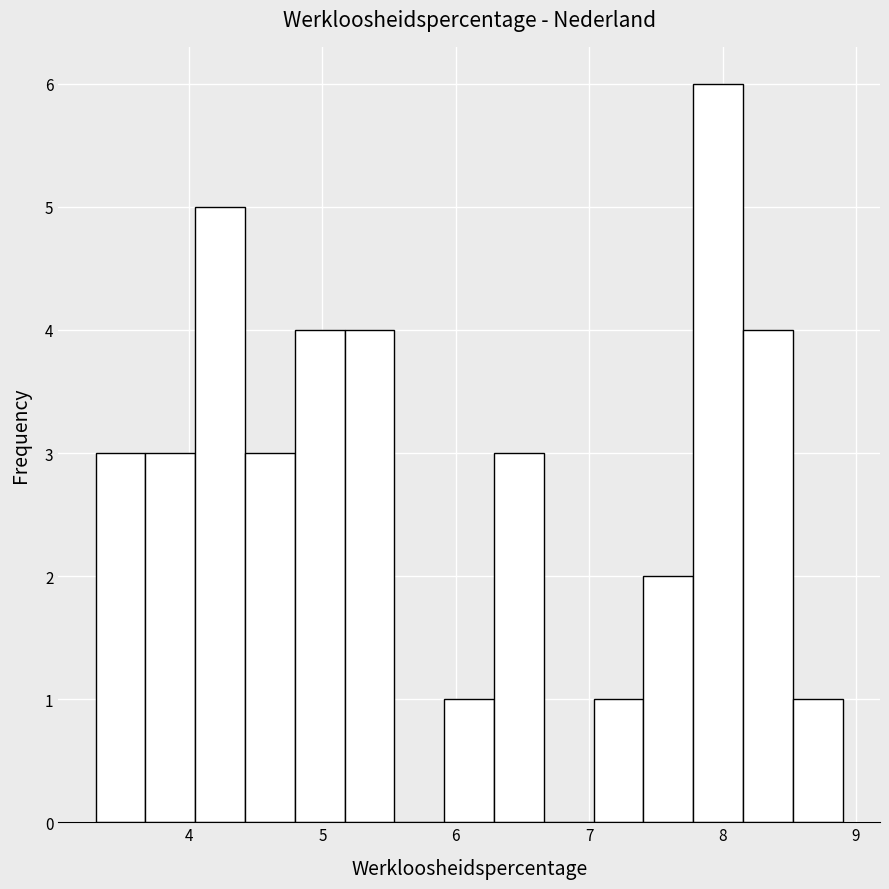

Read against the x-axis, roughly where is the centre of the tallest bar?

8.0